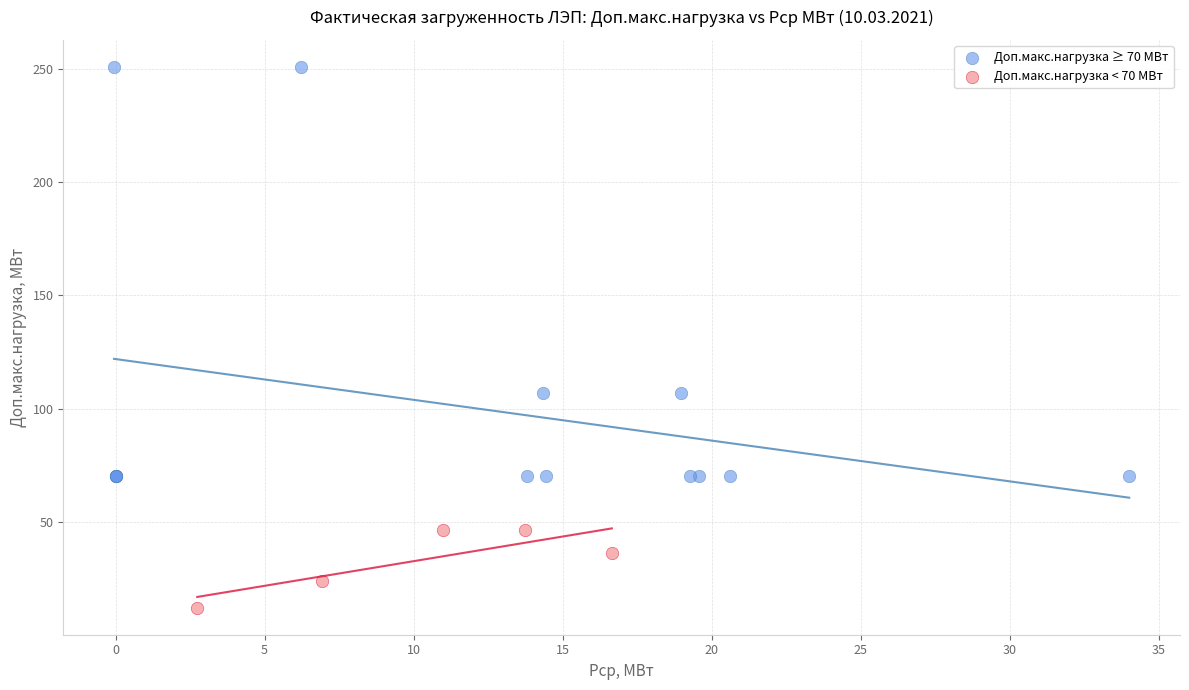

Which series reaches the minimum Y coordinate?

Доп.макс.нагрузка < 70 МВт